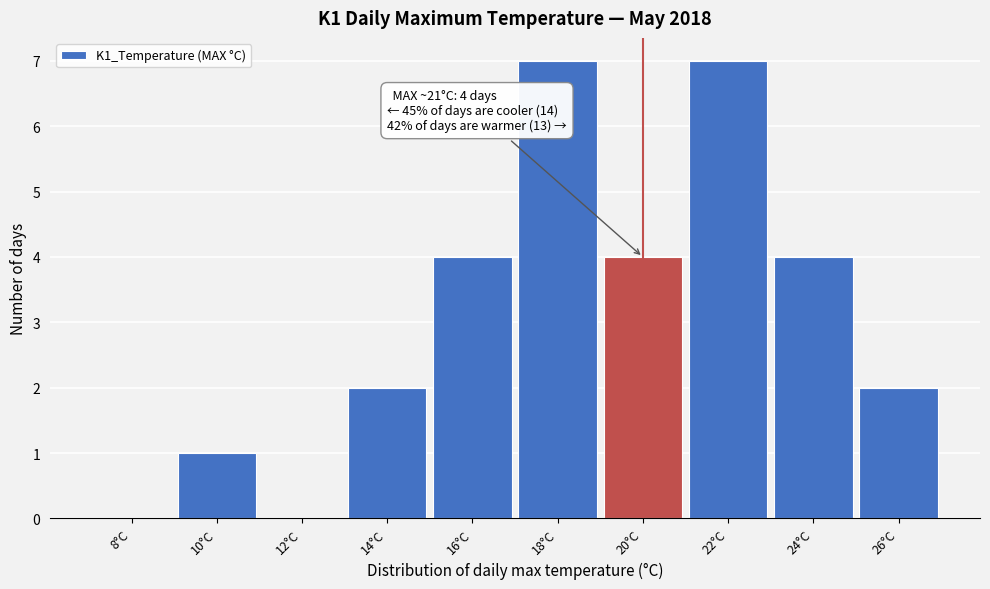

Reading left to right, what are all the values shown in this chart?

8°C=0	10°C=1	12°C=0	14°C=2	16°C=4	18°C=7	20°C=4	22°C=7	24°C=4	26°C=2